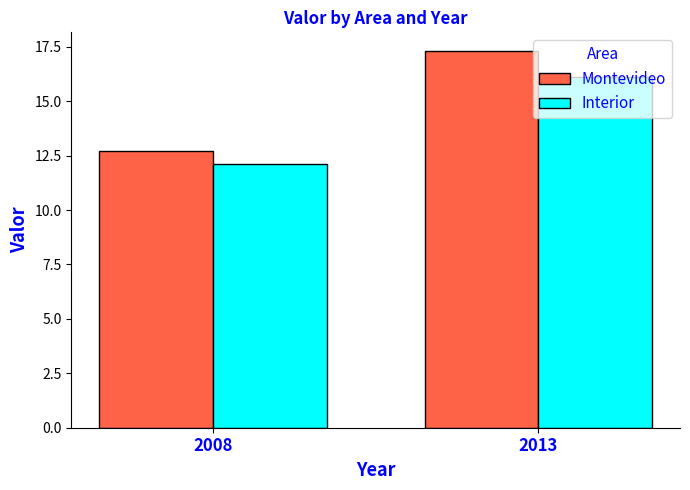

What is the smallest value displayed?

12.1